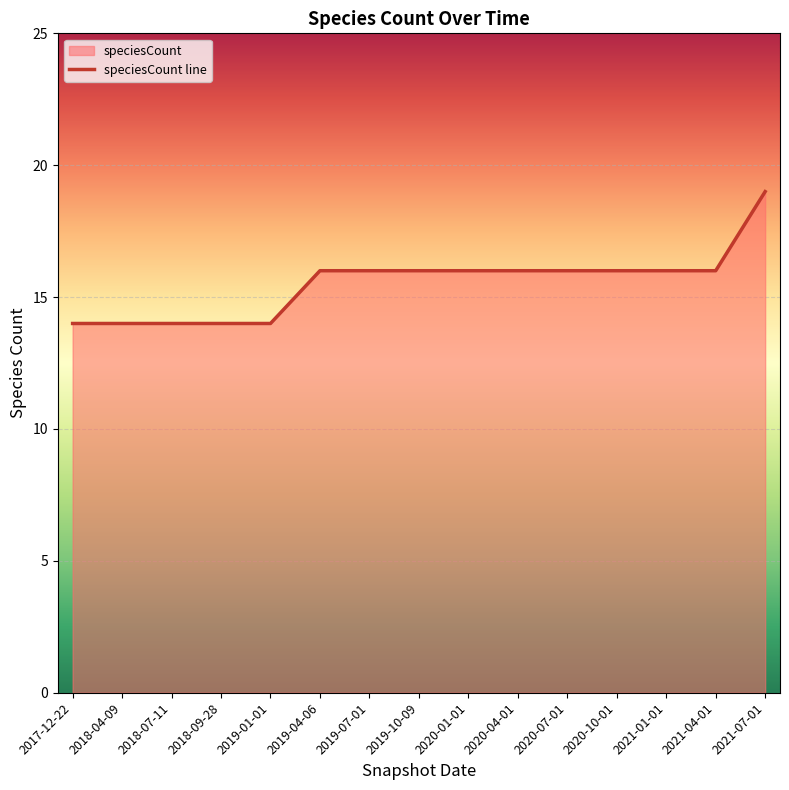

What is the average value?

16